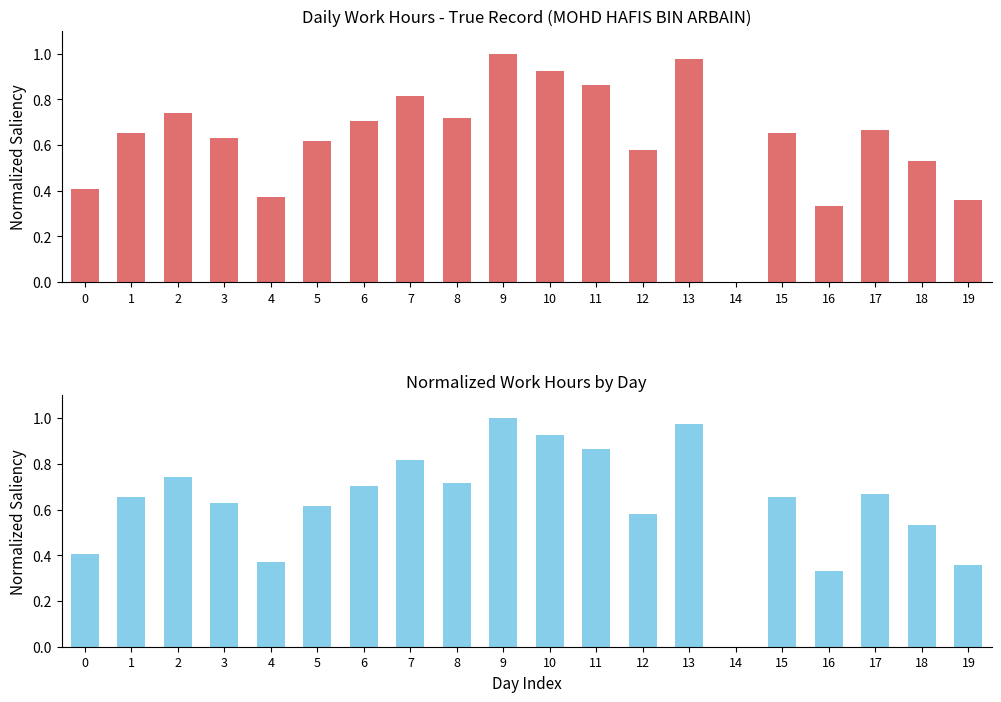

Reading left to right, list all the values displayed in this chart.

0=0.4	1=0.7	2=0.7	3=0.6	4=0.4	5=0.6	6=0.7	7=0.8	8=0.7	9=1.0	10=0.9	11=0.9	12=0.6	13=1.0	14=0.0	15=0.7	16=0.3	17=0.7	18=0.5	19=0.4